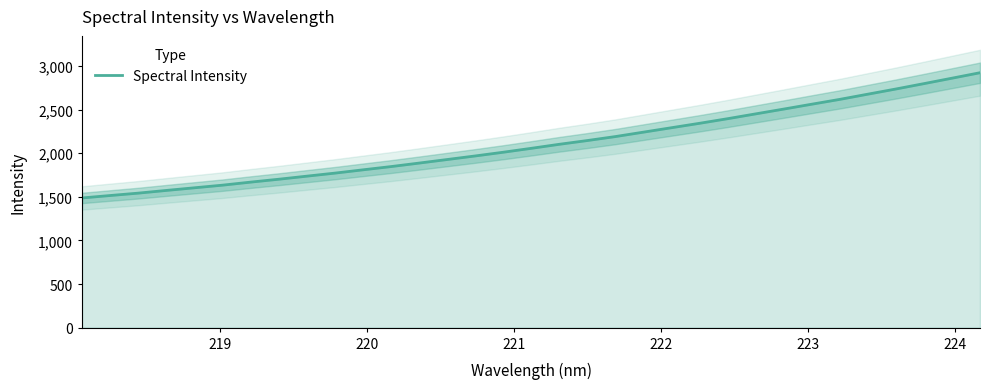

What is the minimum value for Spectral Intensity?

1486.3